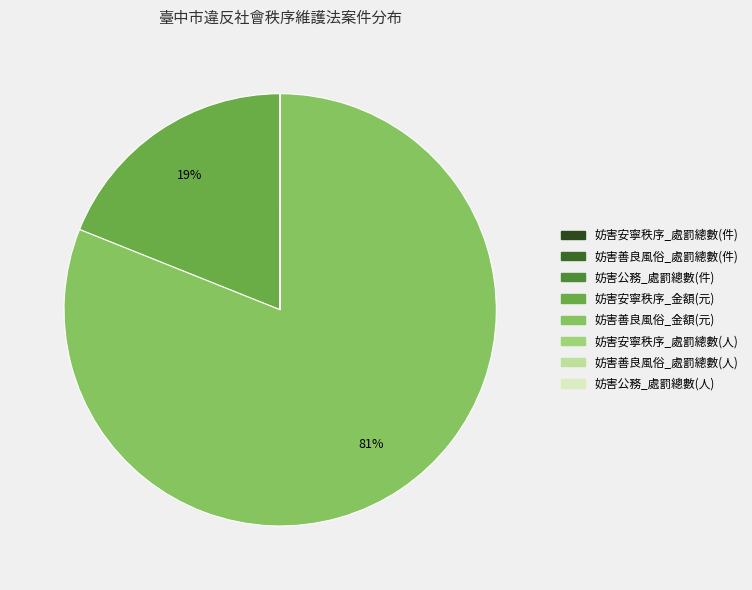

What is the change in value from 妨害安寧秩序_處罰總數(件) to 妨害公務_處罰總數(件)?

-15